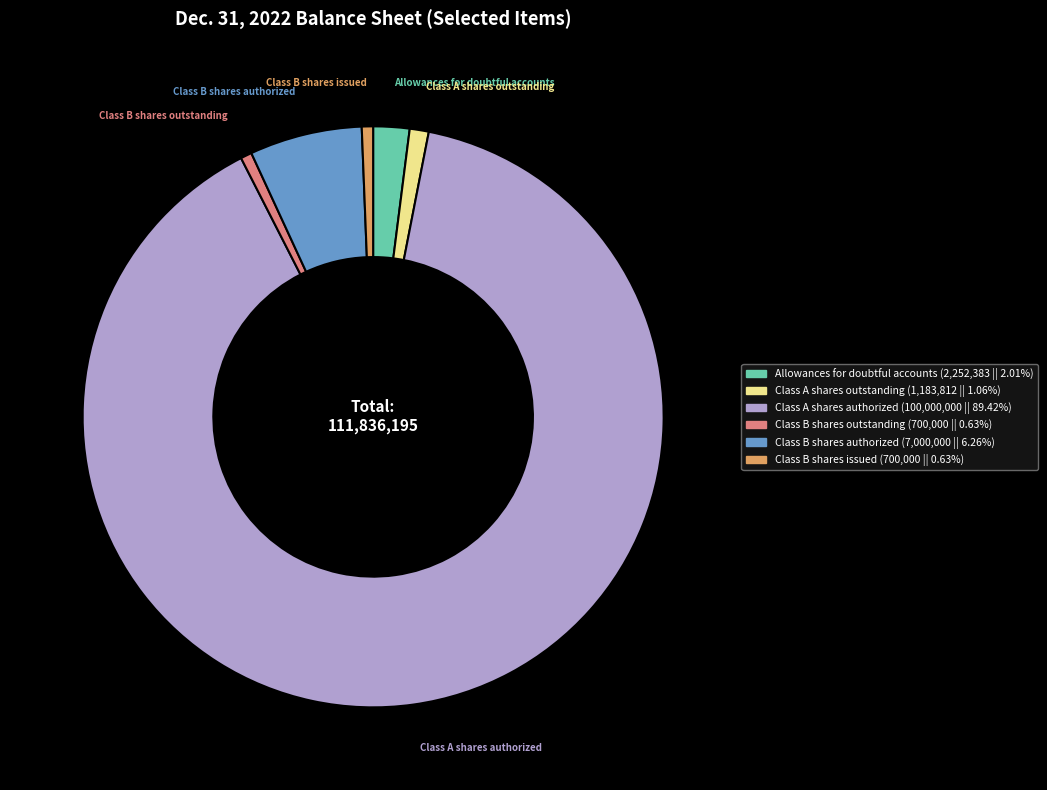

Is there any slice that represents more than half of the pie?

Yes